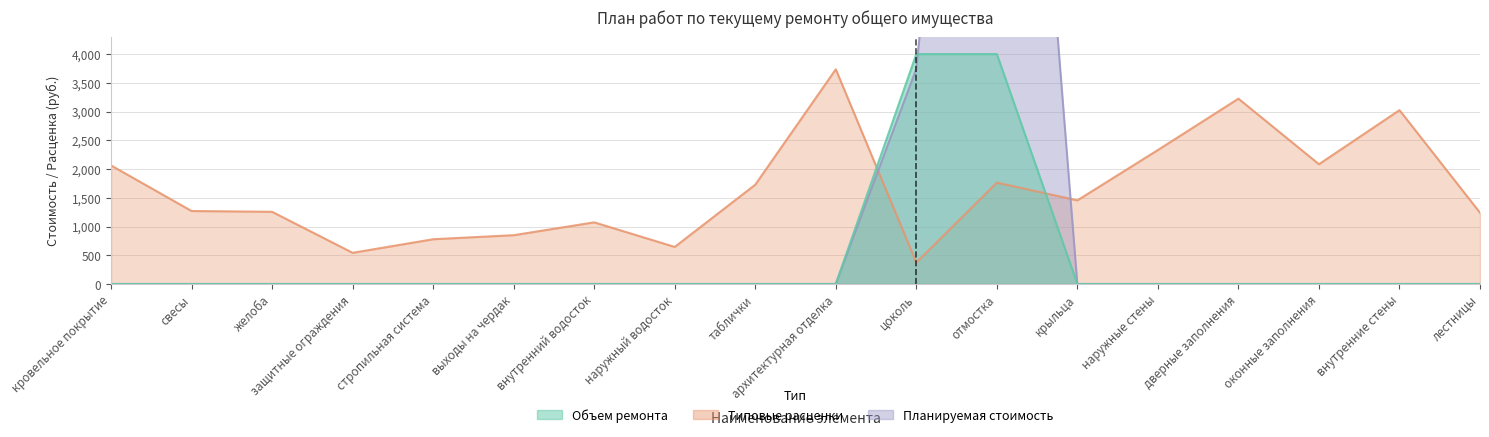

Between which two adjacent categories do Планируемая стоимость and Объем ремонта first intersect?

цоколь and отмостка